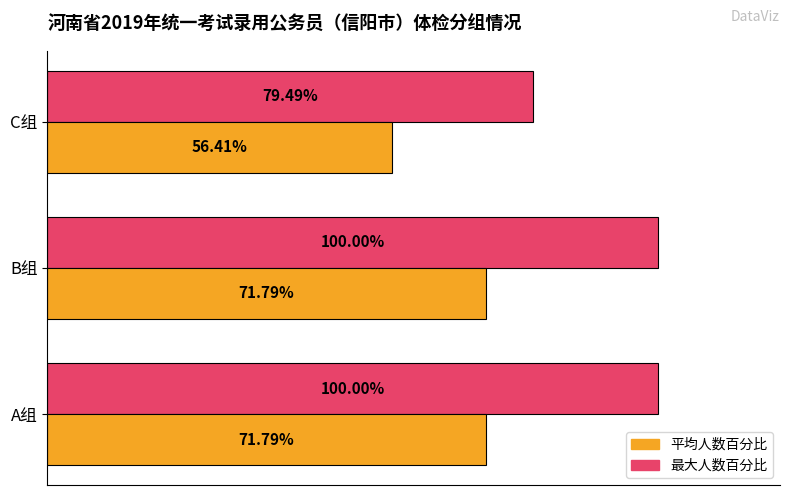

Between A组 and C组, which series saw the biggest shift?

最大人数百分比